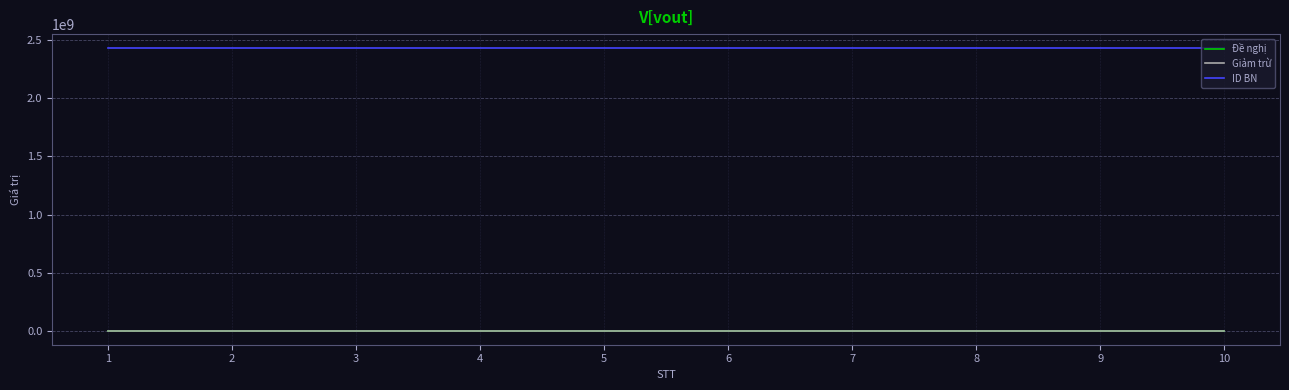

True or false: Giảm trừ and ID BN cross at least once.

False